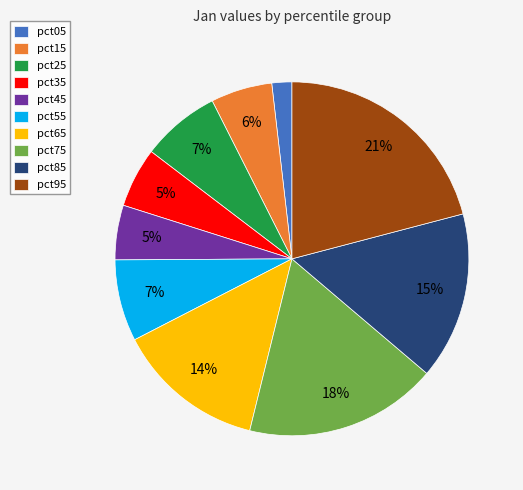

Which slice is the largest?

pct95